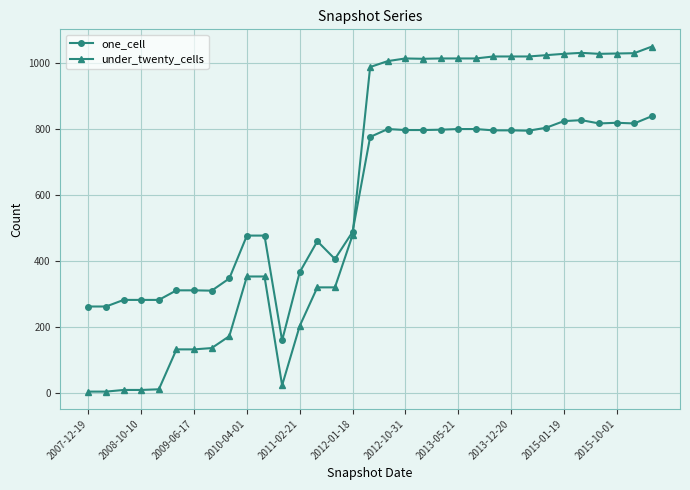

Rank the series by their maximum value, from highest to lowest.

under_twenty_cells, one_cell